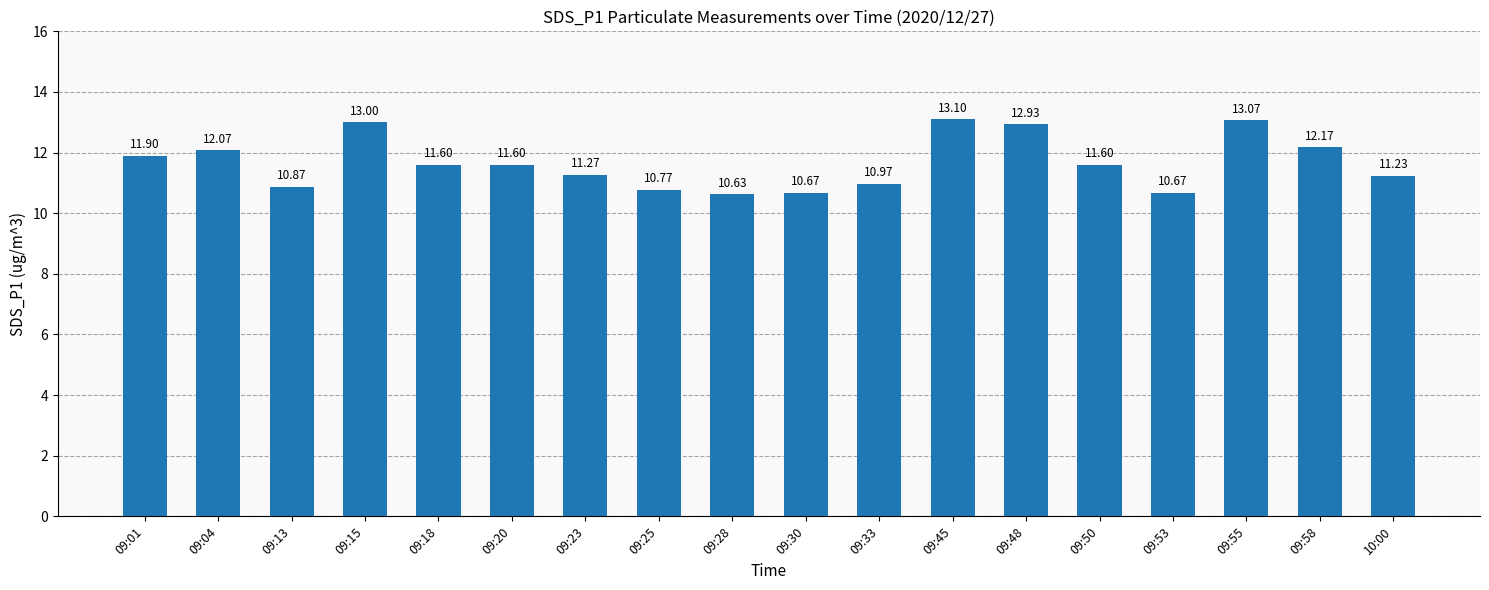

Does the chart contain stacked bars?

No